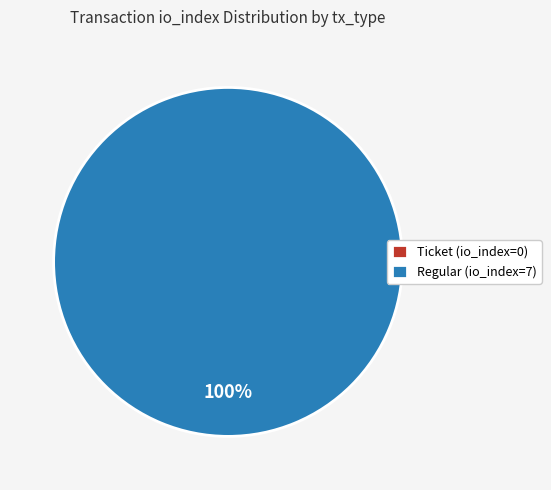

Rank the categories by value from lowest to highest.

Ticket (io_index=0), Regular (io_index=7)